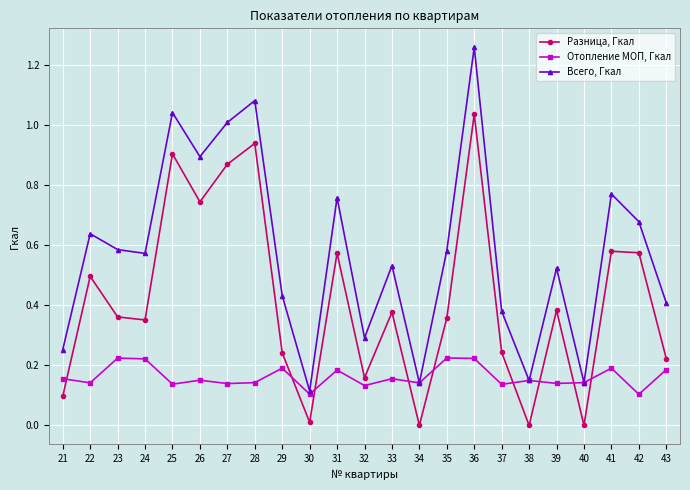

At which category is the sum across all series the highest?

36